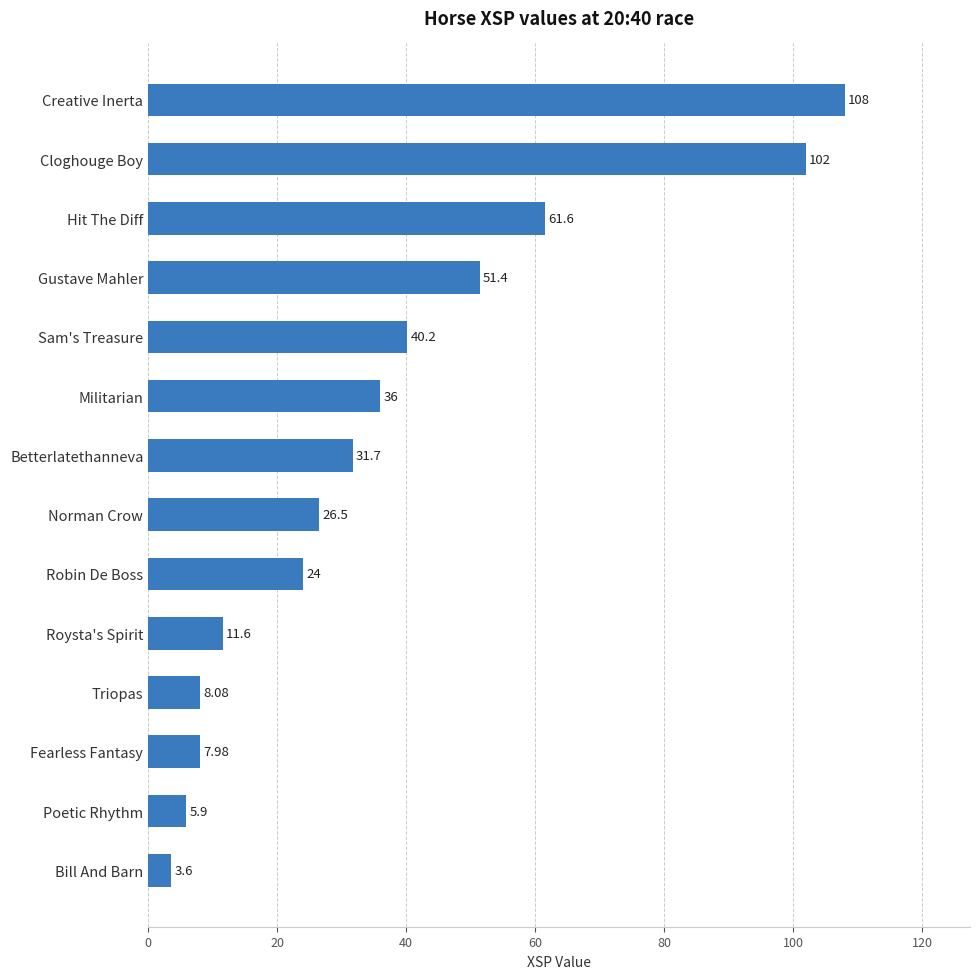

Which has a higher value, Cloghouge Boy or Roysta's Spirit?

Cloghouge Boy